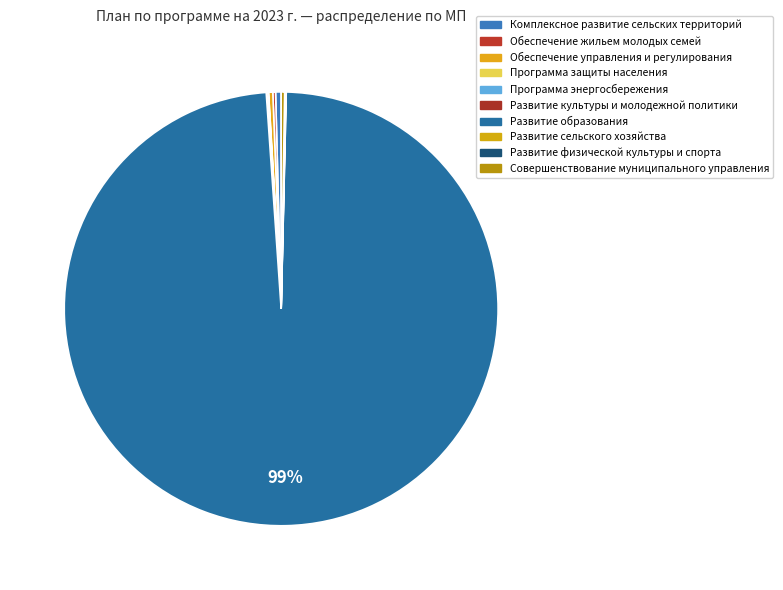

Which has a higher value, Совершенствование муниципального управления or Развитие физической культуры и спорта?

Совершенствование муниципального управления